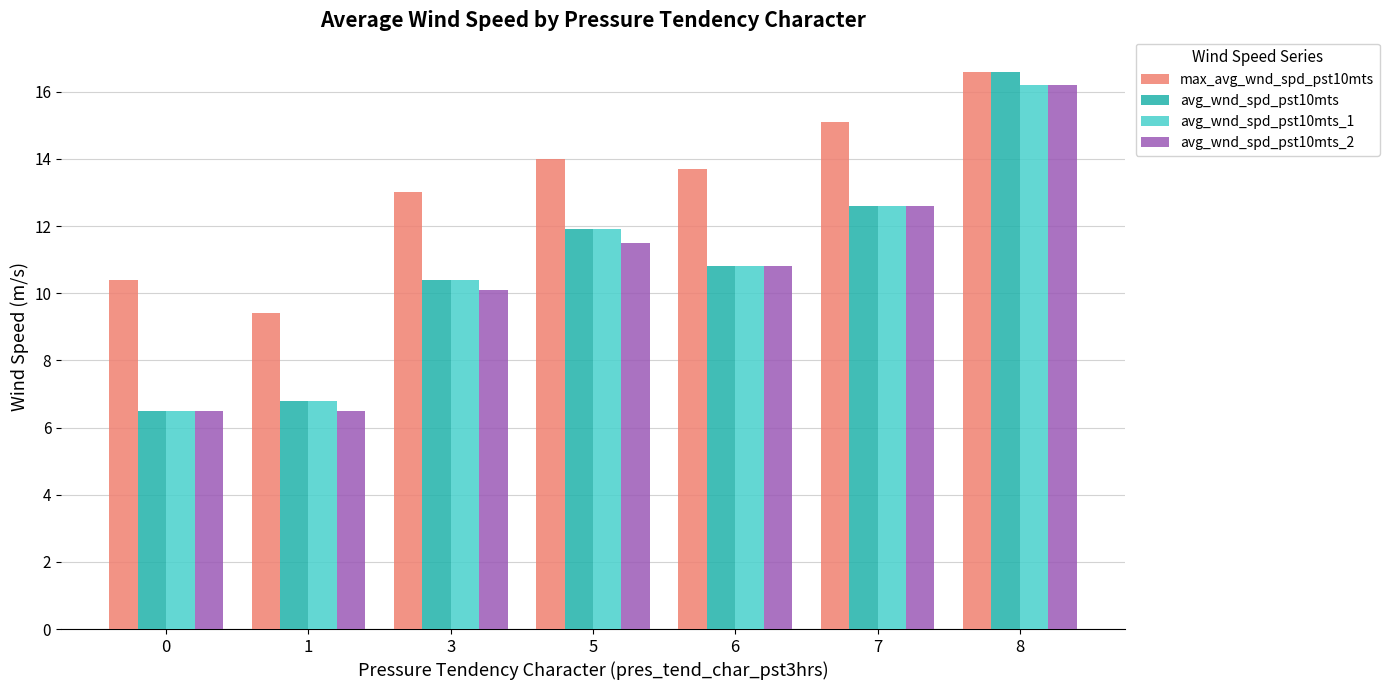

Reading left to right, list all the values displayed in this chart.

max_avg_wnd_spd_pst10mts: 0=10.4	1=9.4	3=13.0	5=14.0	6=13.7	7=15.1	8=16.6
avg_wnd_spd_pst10mts: 0=6.5	1=6.8	3=10.4	5=11.9	6=10.8	7=12.6	8=16.6
avg_wnd_spd_pst10mts_1: 0=6.5	1=6.8	3=10.4	5=11.9	6=10.8	7=12.6	8=16.2
avg_wnd_spd_pst10mts_2: 0=6.5	1=6.5	3=10.1	5=11.5	6=10.8	7=12.6	8=16.2